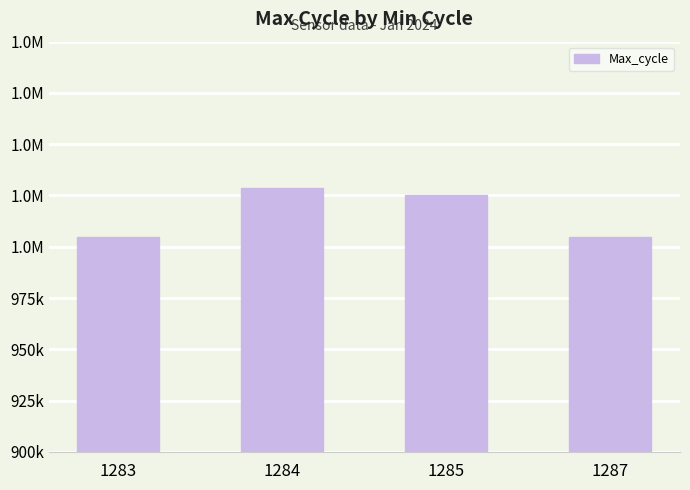

Approximately how many times larger is the value at 1284 compared to 1285?

1.0